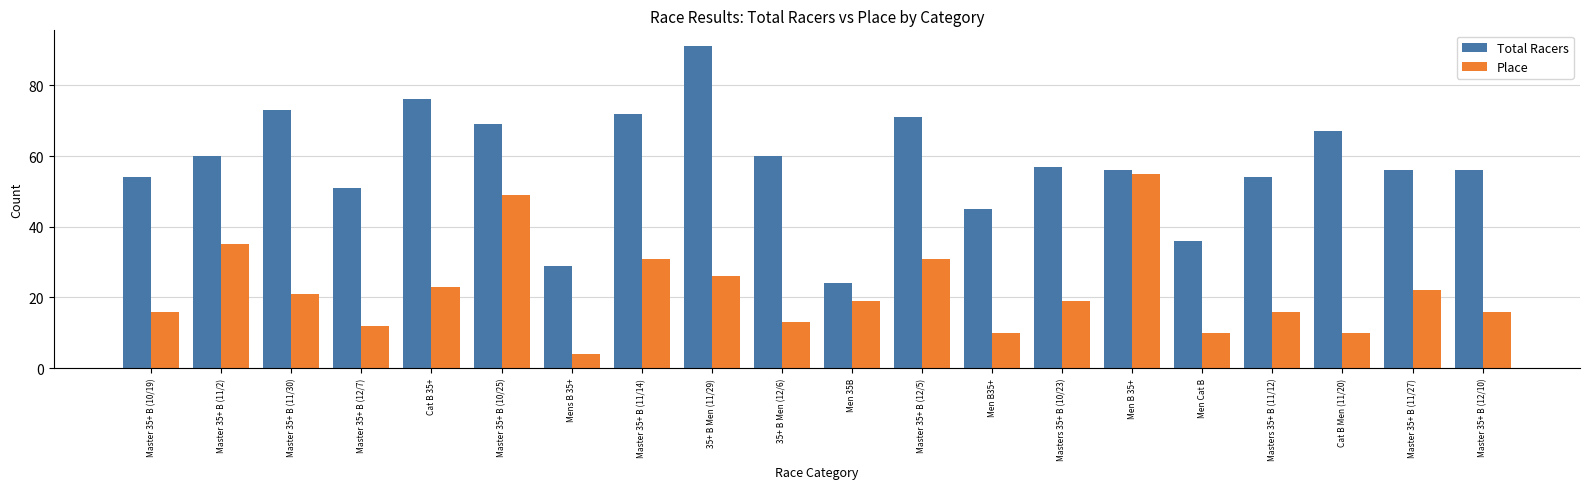

What is the average value of the Place series?

22